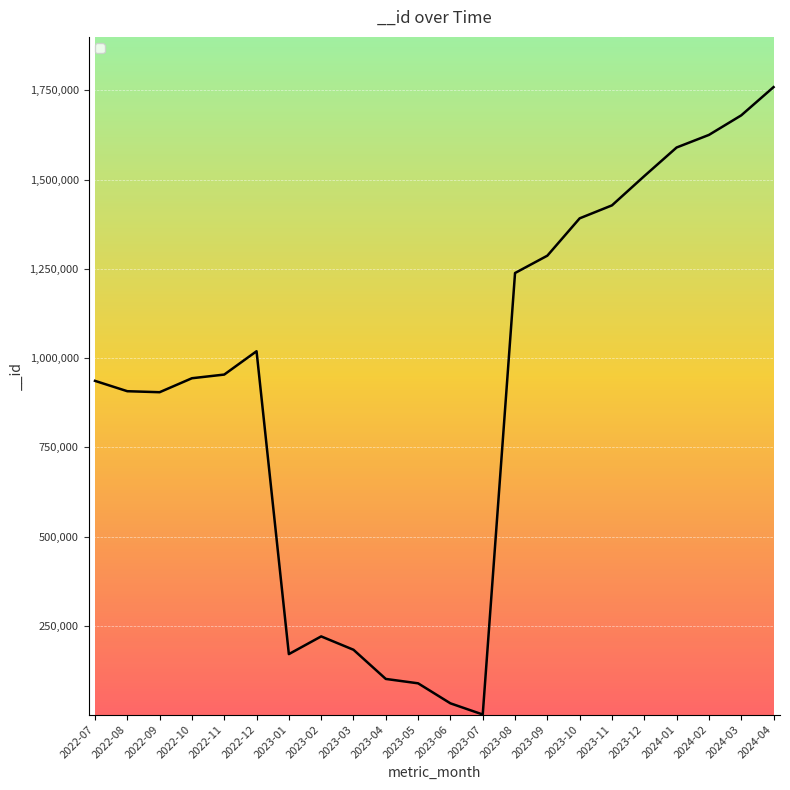

What is the ratio of the value at 2023-08 to the value at 2023-02?

5.6